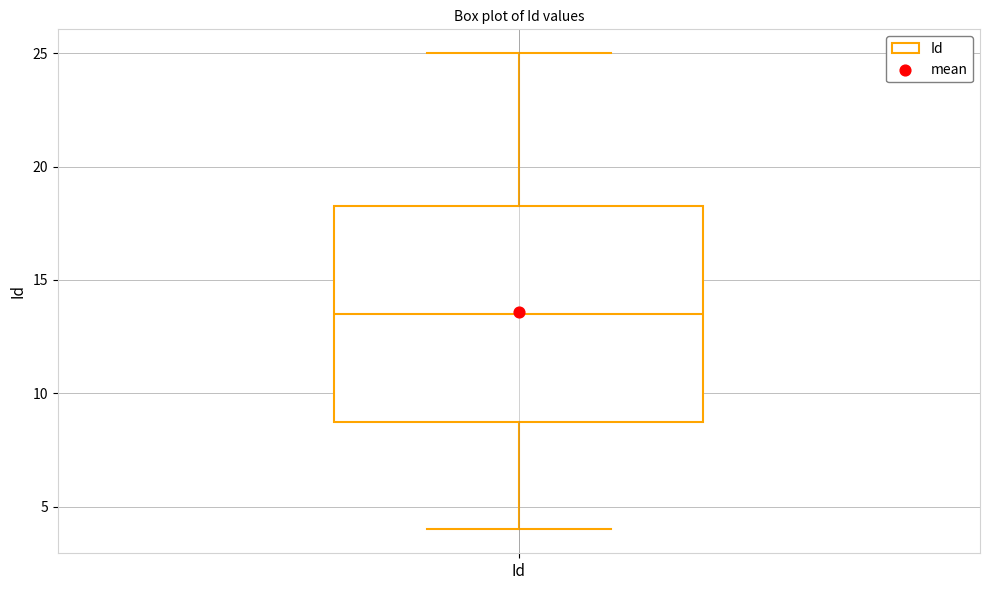

Read this box plot against the y-axis: the position of the median line, the range covered by the box, and the ends of both whiskers. The values are not printed on the chart, so give them approximately, as read against the axis.

median 13.5, box 9.0 to 18.5, whiskers 4.0 to 25.0